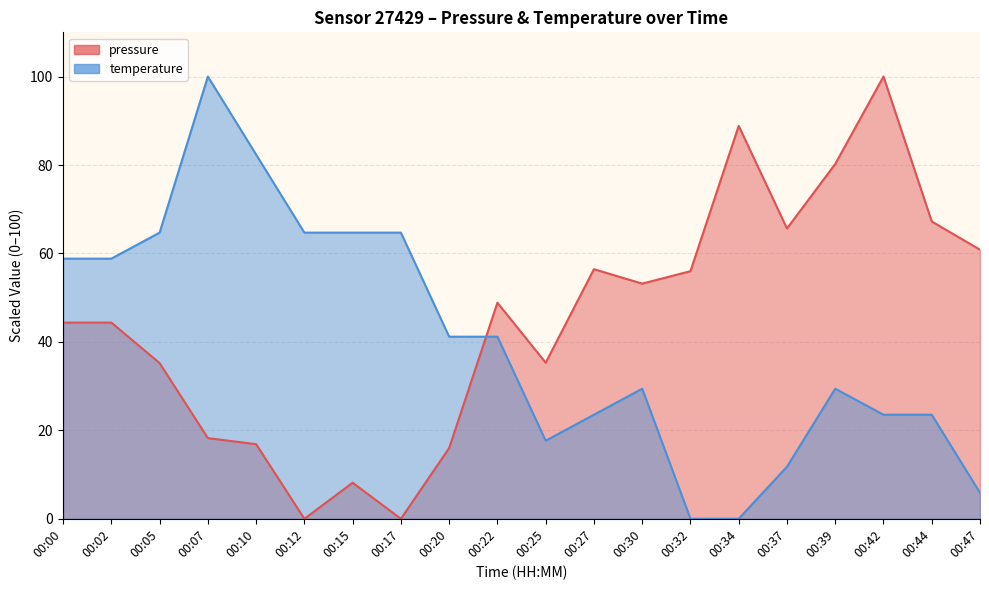

Between which two adjacent categories do pressure and temperature first intersect?

00:20 and 00:22